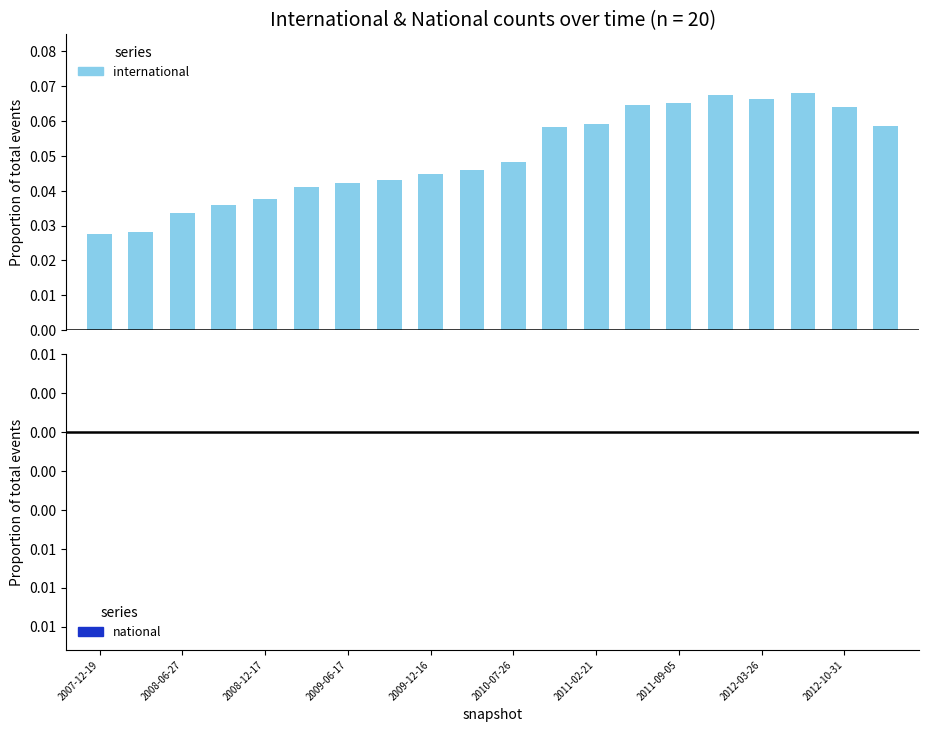

Reading left to right, extract all data points from this chart.

international: 0.0	0.0	0.0	0.0	0.0	0.0	0.0	0.0	0.0	0.0	0.0	0.1	0.1	0.1	0.1	0.1	0.1	0.1	0.1	0.1
national: 0.0	0.0	0.0	0.0	0.0	0.0	0.0	0.0	0.0	0.0	0.0	0.0	0.0	0.0	0.0	0.0	0.0	0.0	0.0	0.0